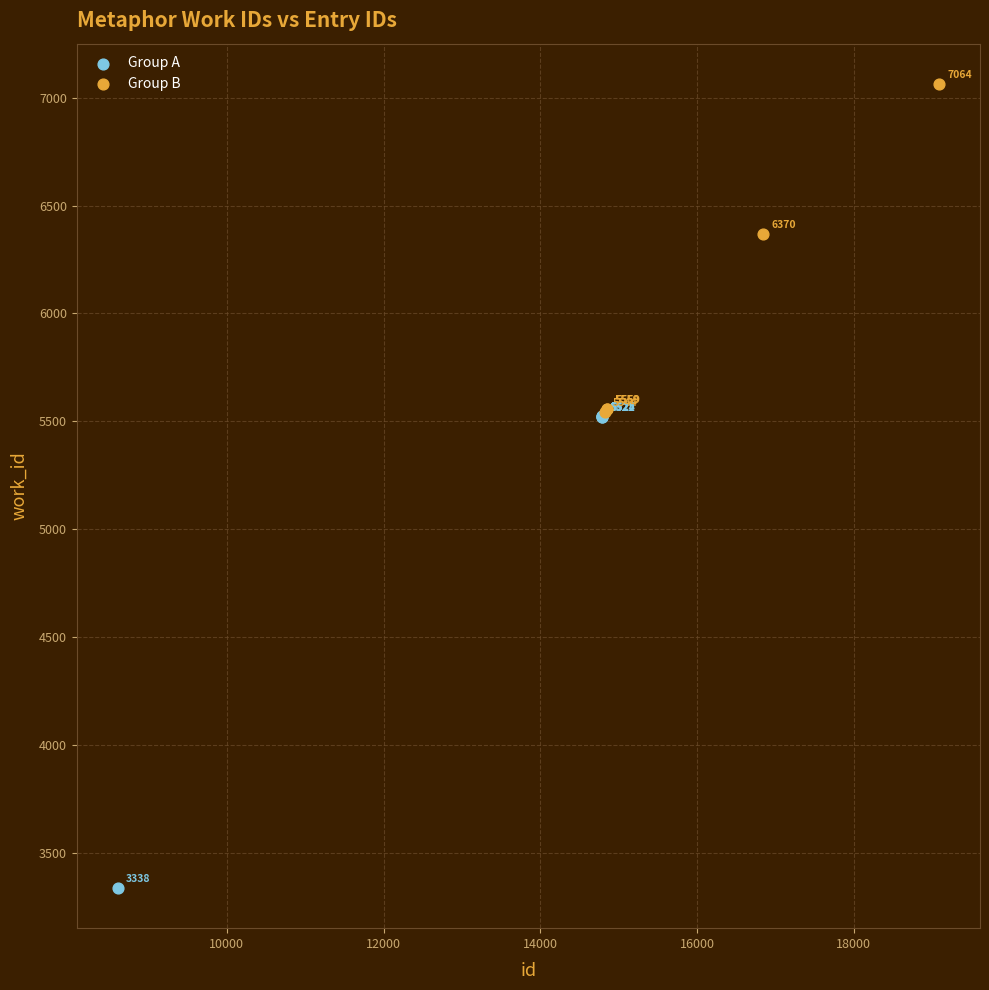

Which series reaches the minimum Y coordinate?

Group A